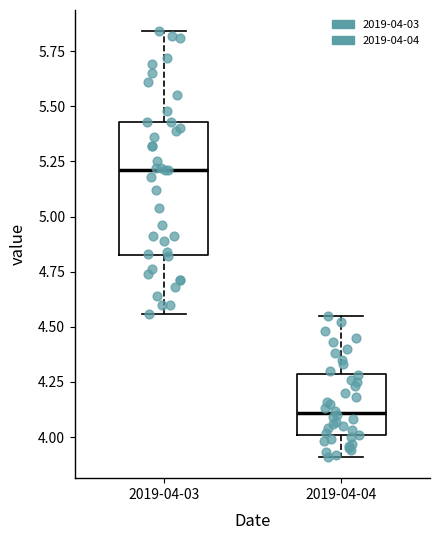

Reading left to right, transcribe this box plot: for each box, give where its median line is, the range the box spans, and where its two whiskers end, as read against the y-axis. The values are not printed on the chart, so give them approximately, as read against the axis.

2019-04-03: median 5.20, box 4.85 to 5.45, whiskers 4.55 to 5.85
2019-04-04: median 4.10, box 4.00 to 4.30, whiskers 3.90 to 4.55